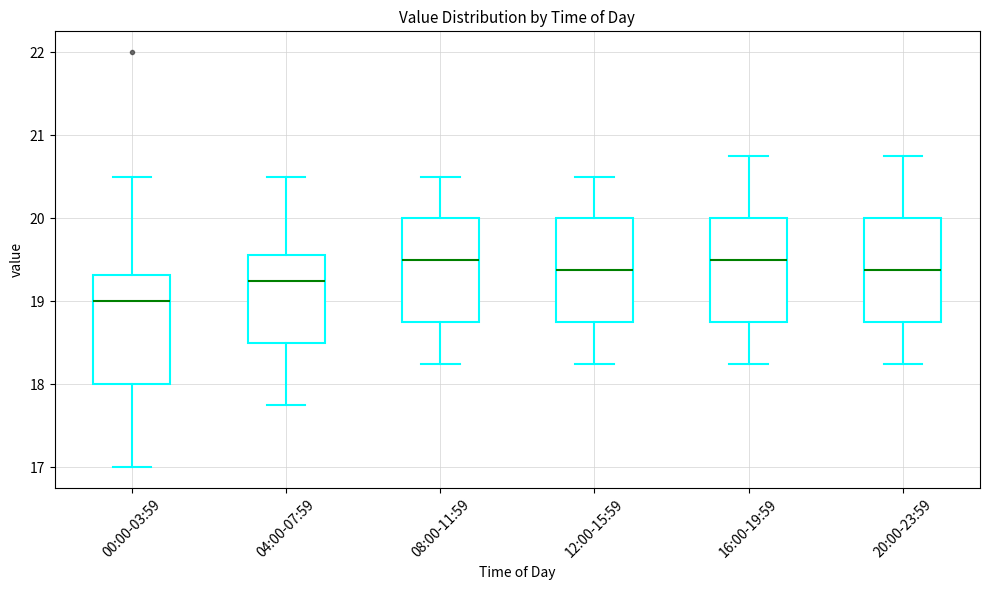

Reading left to right, read every box against the y-axis: the position of its median line, the range the box covers, and the ends of its whiskers. The values are not printed on the chart, so give them approximately, as read against the axis.

00:00-03:59: median 19.0, box 18.0 to 19.3, whiskers 17.0 to 20.5
04:00-07:59: median 19.3, box 18.5 to 19.6, whiskers 17.8 to 20.5
08:00-11:59: median 19.5, box 18.8 to 20.0, whiskers 18.3 to 20.5
12:00-15:59: median 19.4, box 18.8 to 20.0, whiskers 18.3 to 20.5
16:00-19:59: median 19.5, box 18.8 to 20.0, whiskers 18.3 to 20.8
20:00-23:59: median 19.4, box 18.8 to 20.0, whiskers 18.3 to 20.8